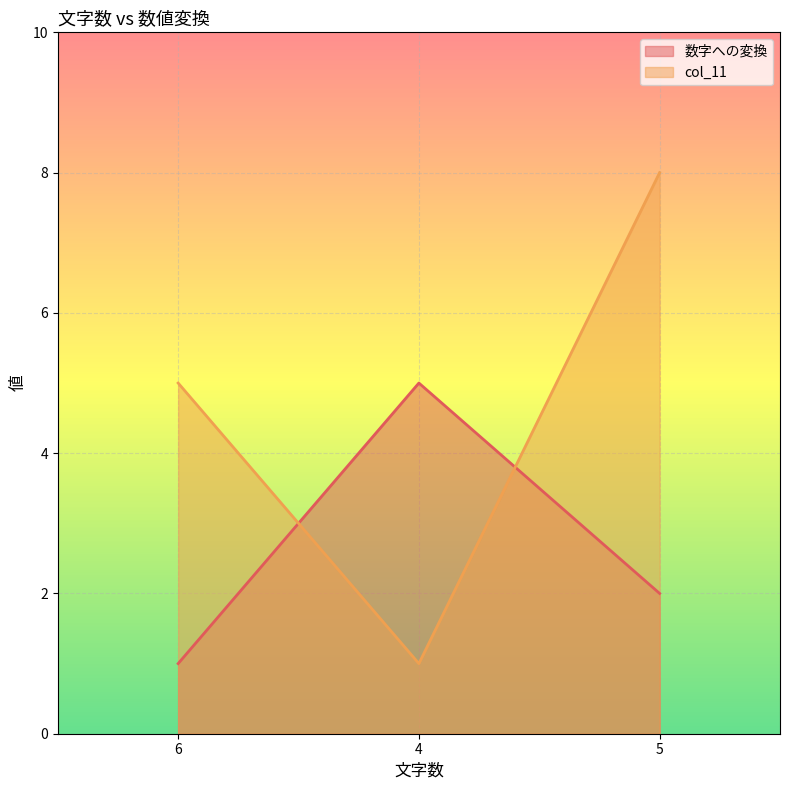

At which label is col_11 closest to 4?

6